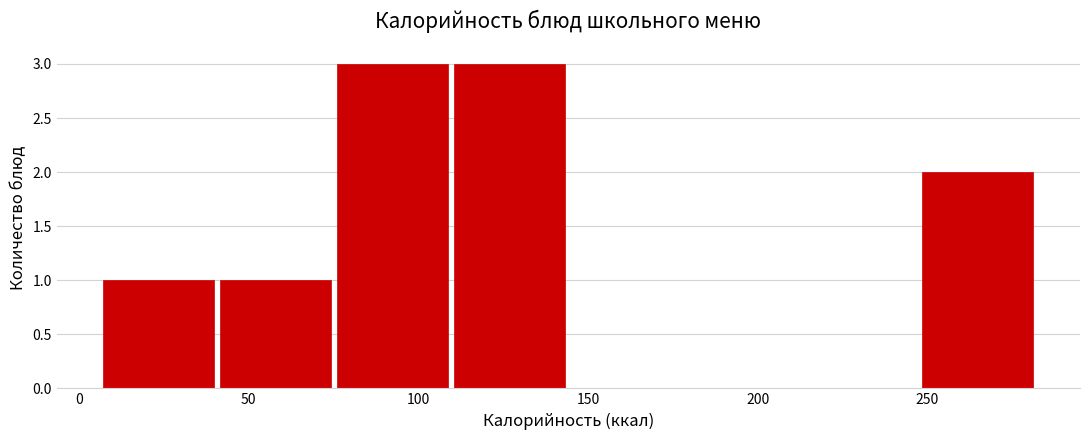

Reading left to right, list every bar in this chart as the range it spans on the x-axis followed by its height. Neither the bar edges nor the heights are printed on the chart, so give them approximately, as read against the axes.

5 to 40: 1
40 to 75: 1
75 to 110: 3
110 to 145: 3
145 to 180: 0
180 to 215: 0
215 to 250: 0
250 to 285: 2